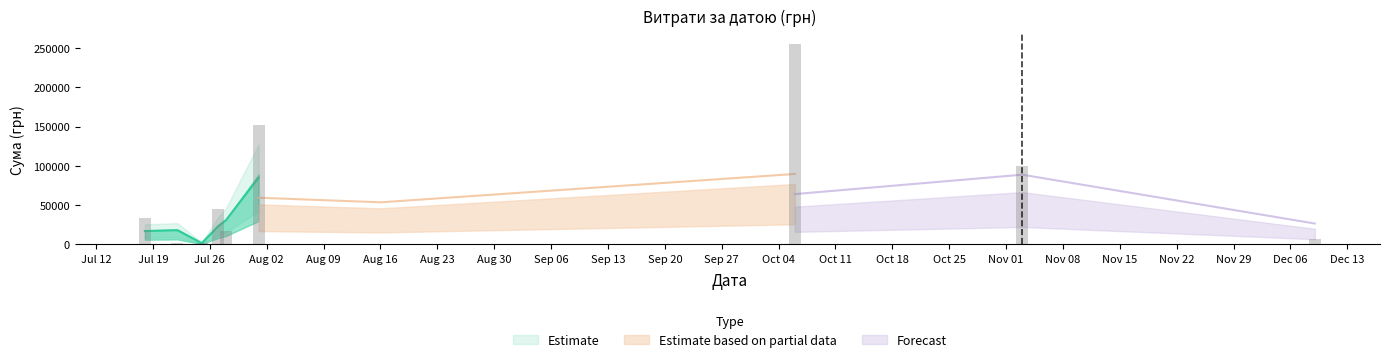

What is the greatest value displayed?

255550.2